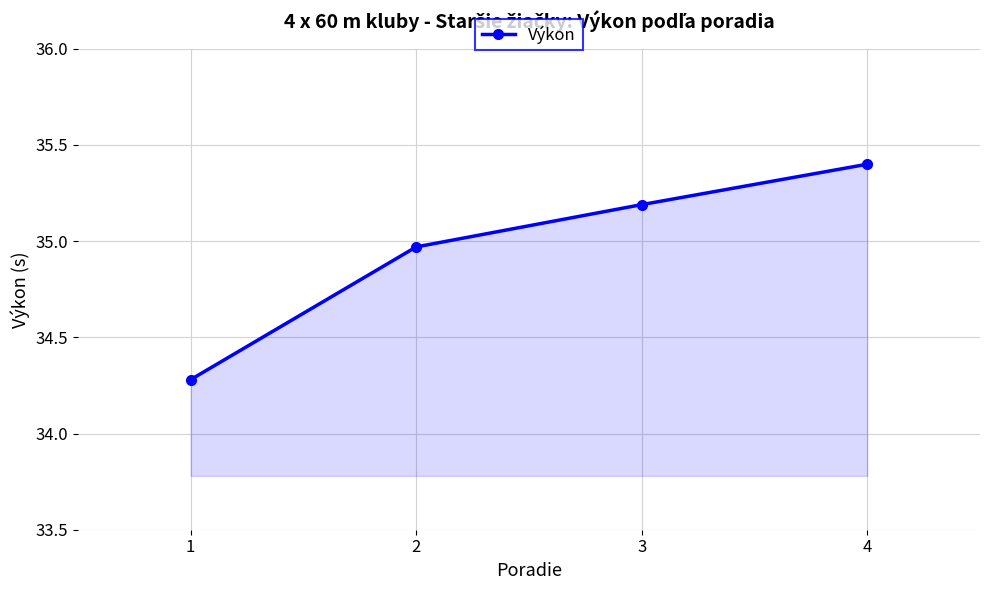

What is the value of the 4th point from the left?

35.4